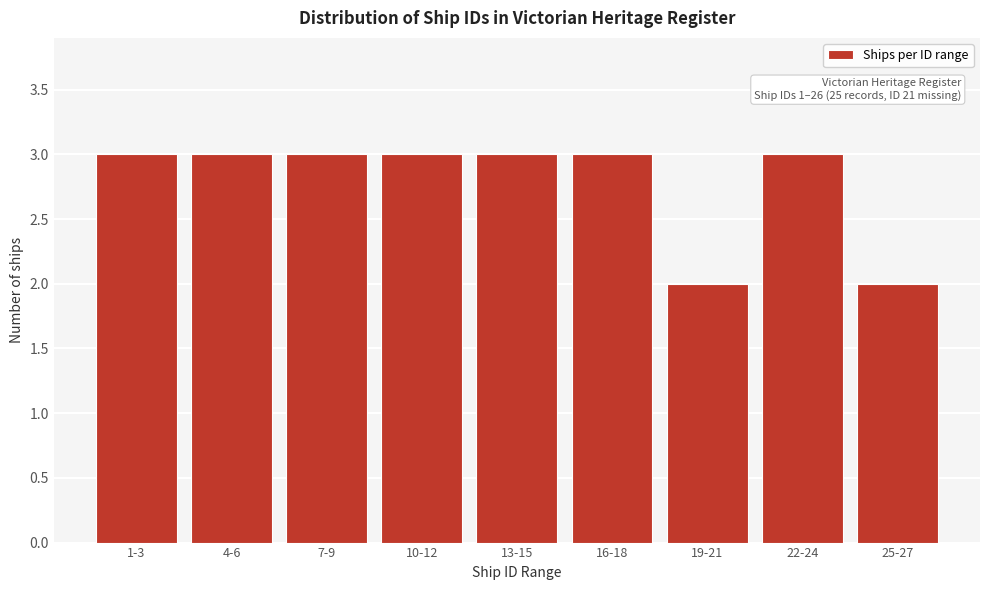

Reading left to right, transcribe all the data shown in this chart.

3	3	3	3	3	3	2	3	2